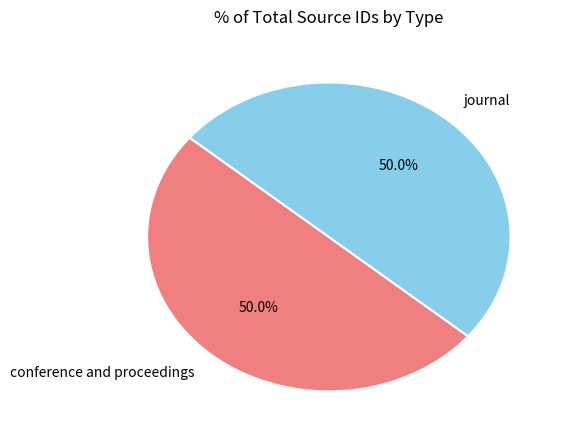

True or false: conference and proceedings accounts for 50% of the total.

True